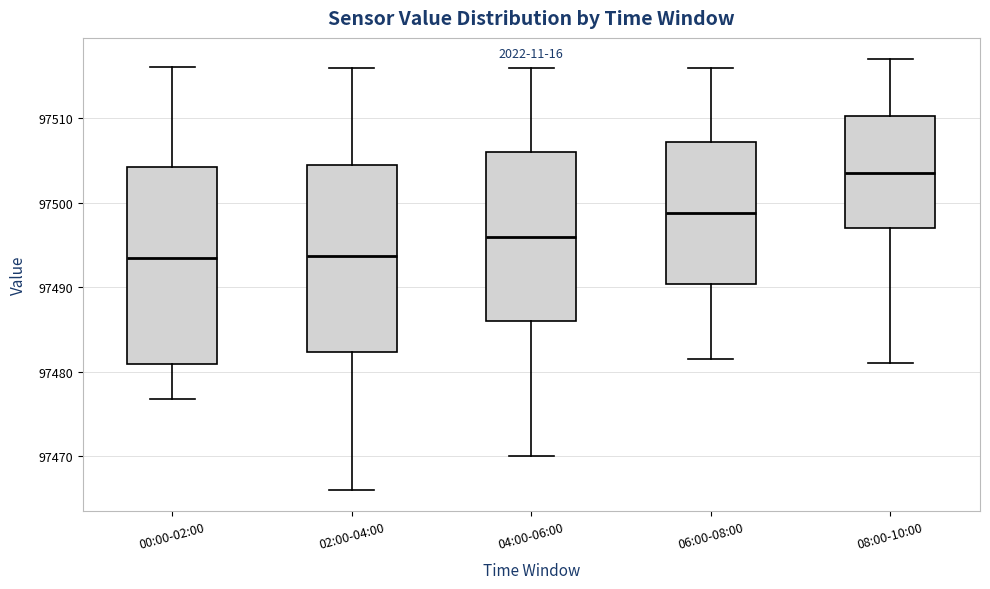

Where is the upper edge of the box for 00:00-02:00 on the y-axis? The values are not printed on the chart, so give them approximately, as read against the axis.

97504